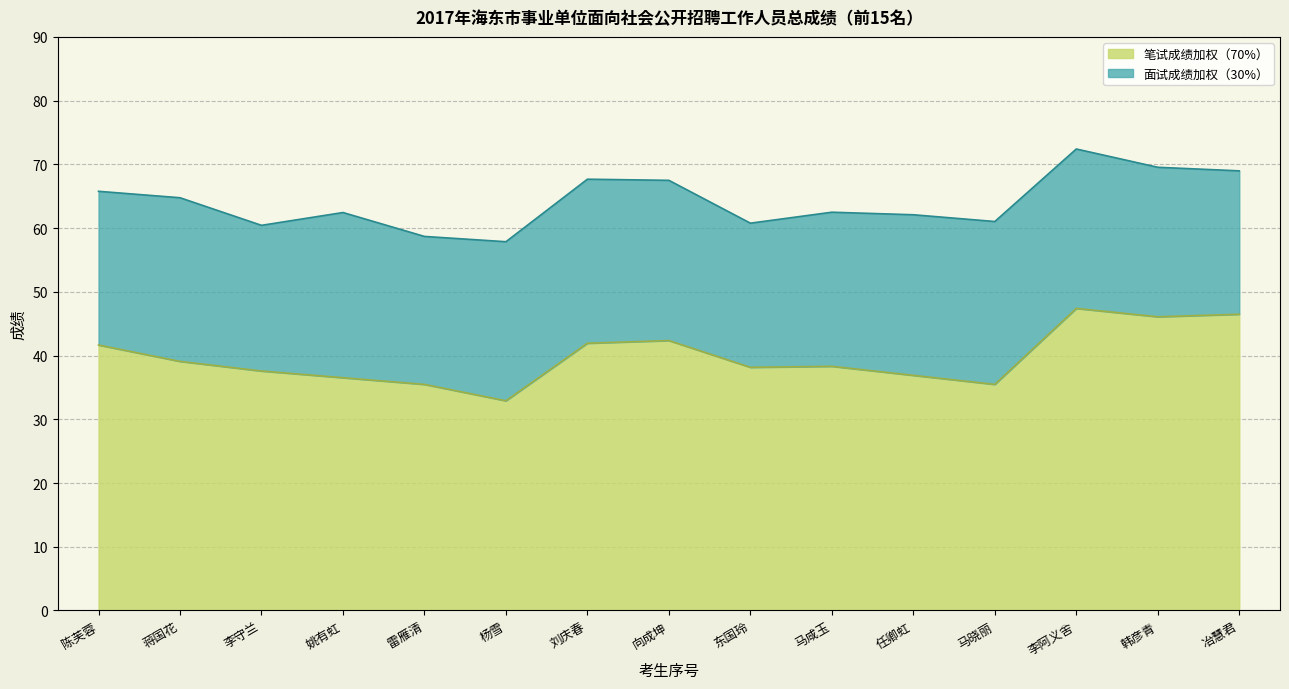

What is the average value?

39.7